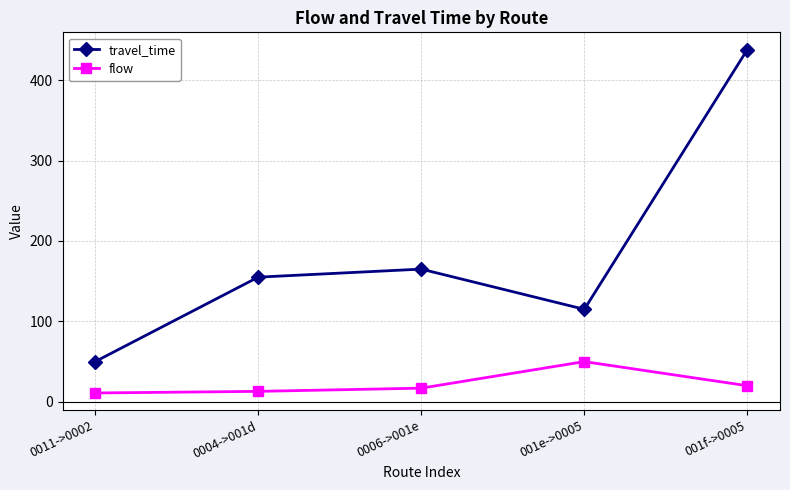

Is it true that travel_time equals 50 at 0011->0002?

True